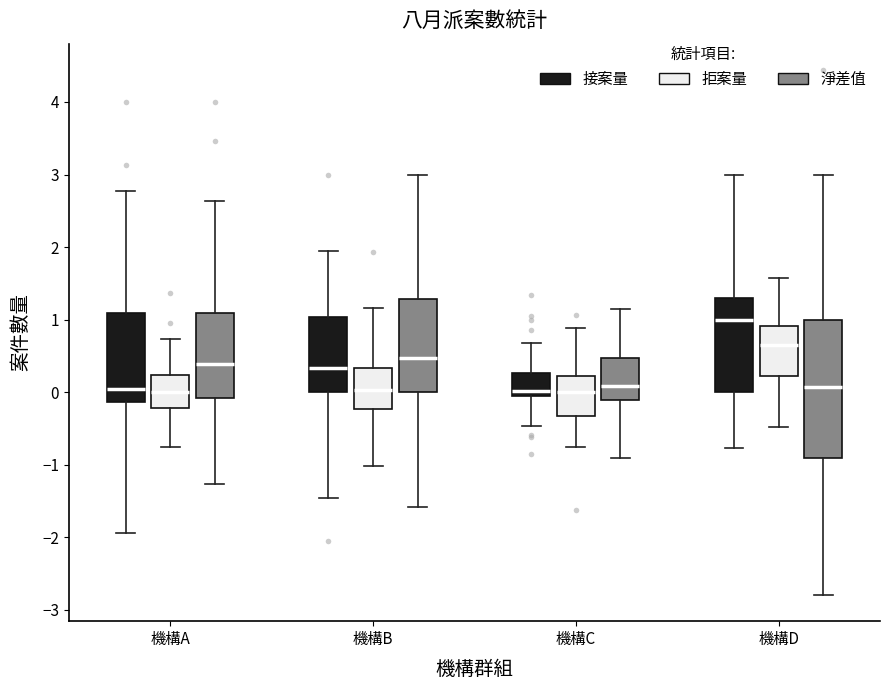

Reading left to right, read every box against the y-axis: the position of its median line, the range the box covers, and the ends of its whiskers. The values are not printed on the chart, so give them approximately, as read against the axis.

機構A (接案量): median 0.0, box -0.1 to 1.1, whiskers -1.9 to 2.8
機構A (拒案量): median 0.0, box -0.2 to 0.2, whiskers -0.8 to 0.7
機構A (淨差值): median 0.4, box -0.1 to 1.1, whiskers -1.3 to 2.6
機構B (接案量): median 0.3, box 0.0 to 1.0, whiskers -1.5 to 1.9
機構B (拒案量): median 0.0, box -0.2 to 0.3, whiskers -1.0 to 1.2
機構B (淨差值): median 0.5, box 0.0 to 1.3, whiskers -1.6 to 3.0
機構C (接案量): median 0.0, box -0.1 to 0.3, whiskers -0.5 to 0.7
機構C (拒案量): median 0.0, box -0.3 to 0.2, whiskers -0.8 to 0.9
機構C (淨差值): median 0.1, box -0.1 to 0.5, whiskers -0.9 to 1.1
機構D (接案量): median 1.0, box 0.0 to 1.3, whiskers -0.8 to 3.0
機構D (拒案量): median 0.6, box 0.2 to 0.9, whiskers -0.5 to 1.6
機構D (淨差值): median 0.1, box -0.9 to 1.0, whiskers -2.8 to 3.0